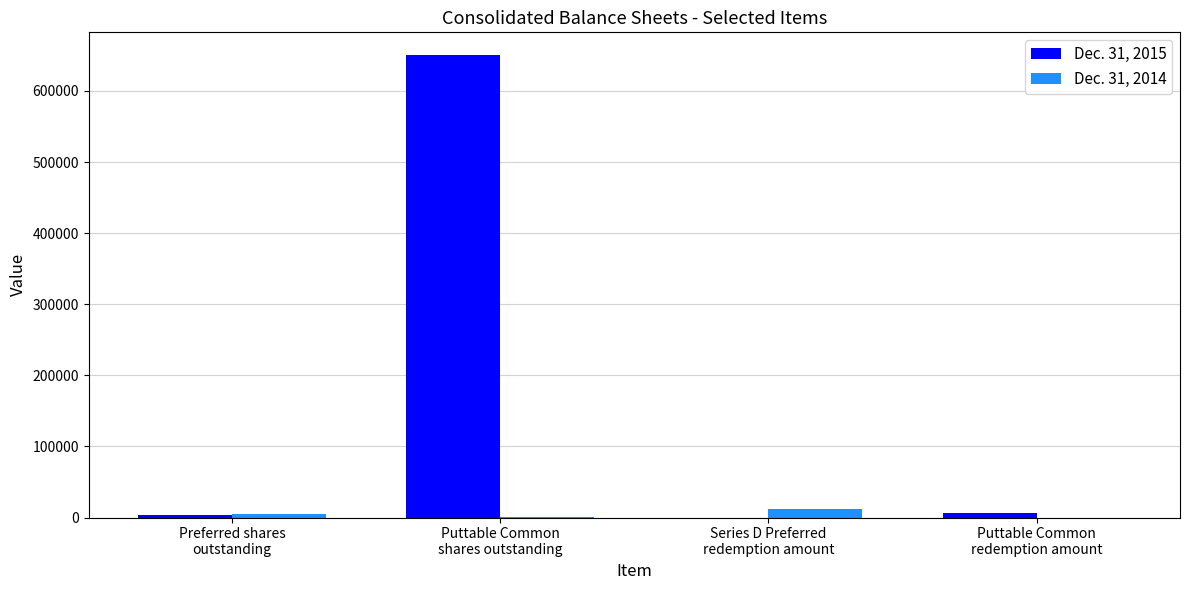

Which series has the largest total across all categories?

Dec. 31, 2015